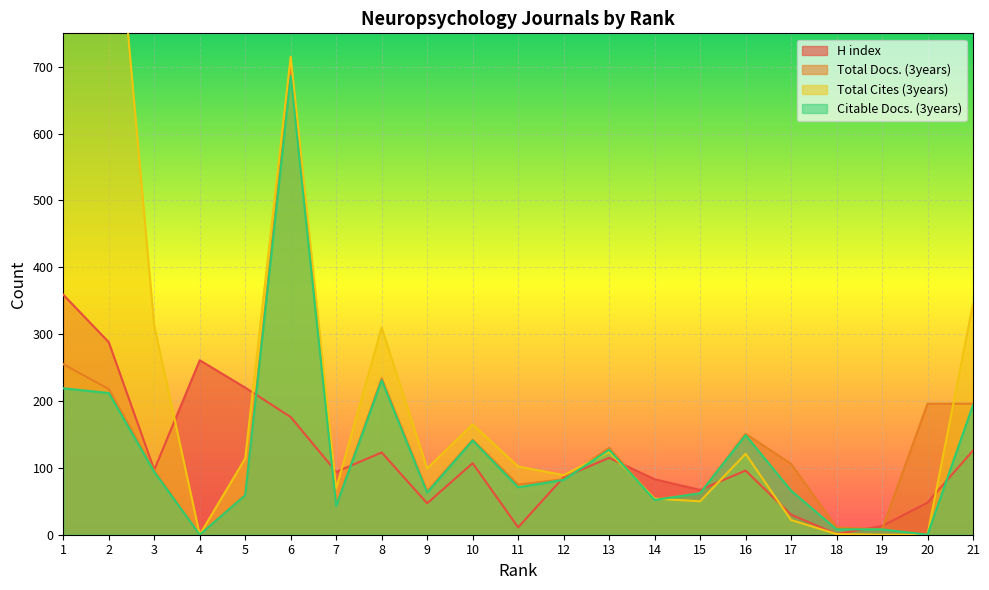

Which series has the largest range (max minus min)?

Total Cites (3years)